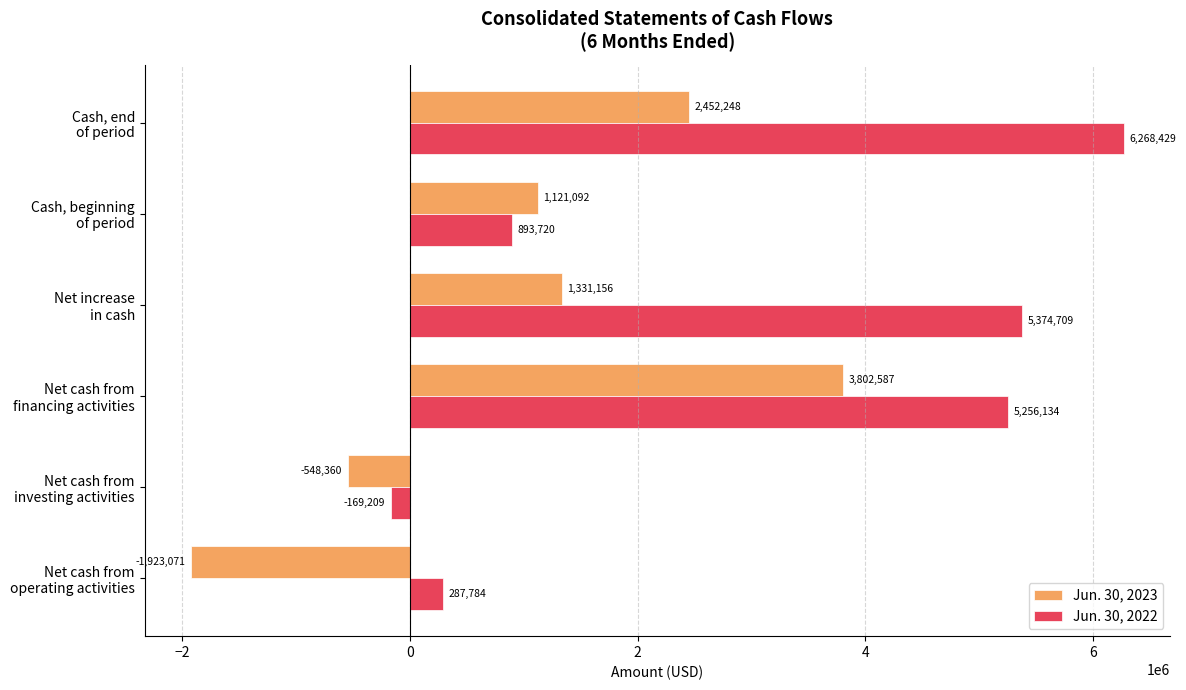

What is the difference between the maximum and minimum values in the Jun. 30, 2022 series?

6437638